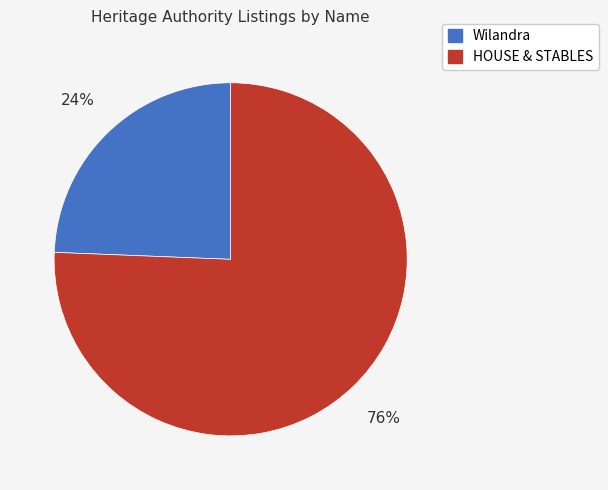

How many segments does this pie chart have?

2